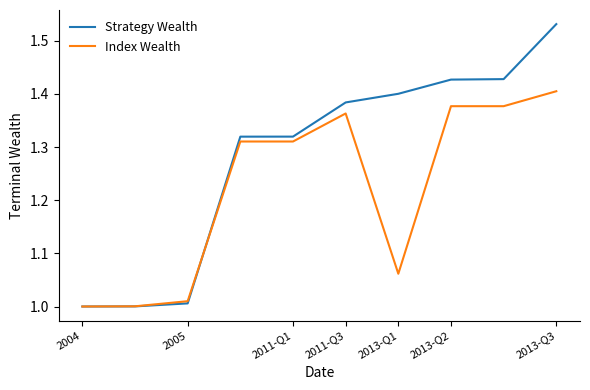

Which series has the widest spread of values?

Strategy Wealth